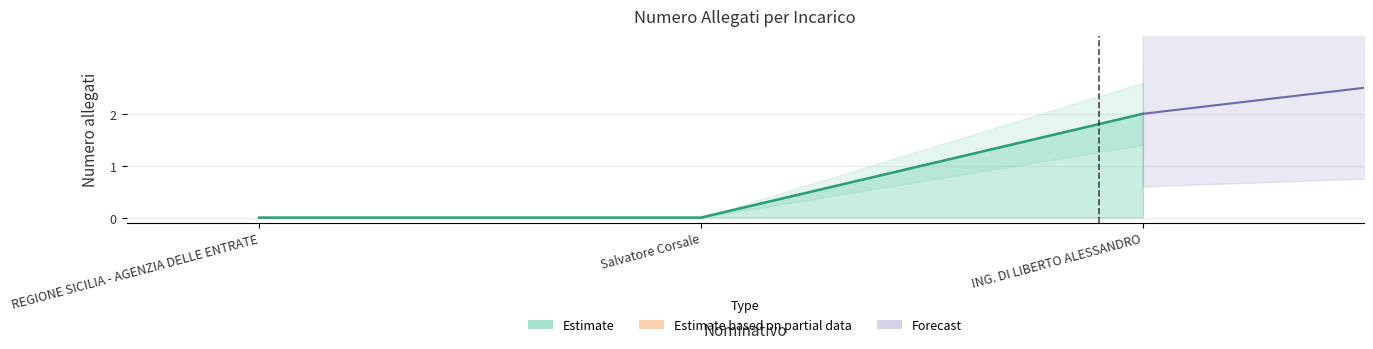

The value at ING. DI LIBERTO ALESSANDRO is 3. True or false?

False